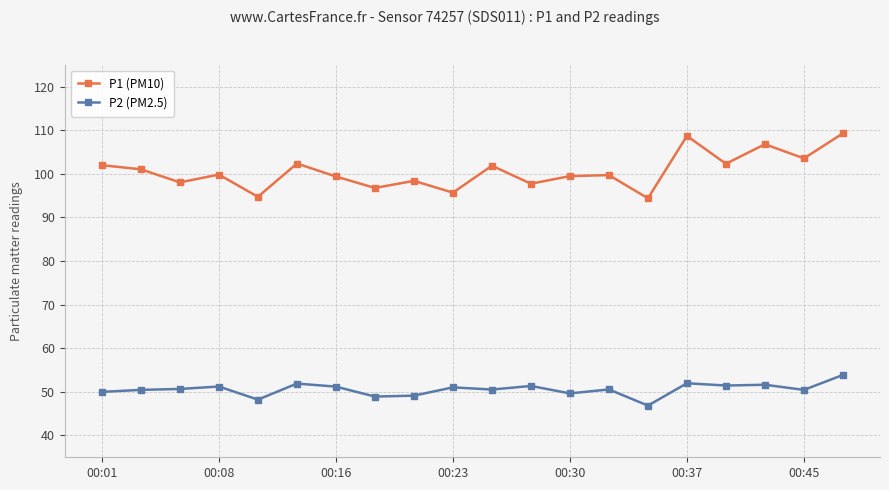

Which series has the largest total across all categories?

P1 (PM10)